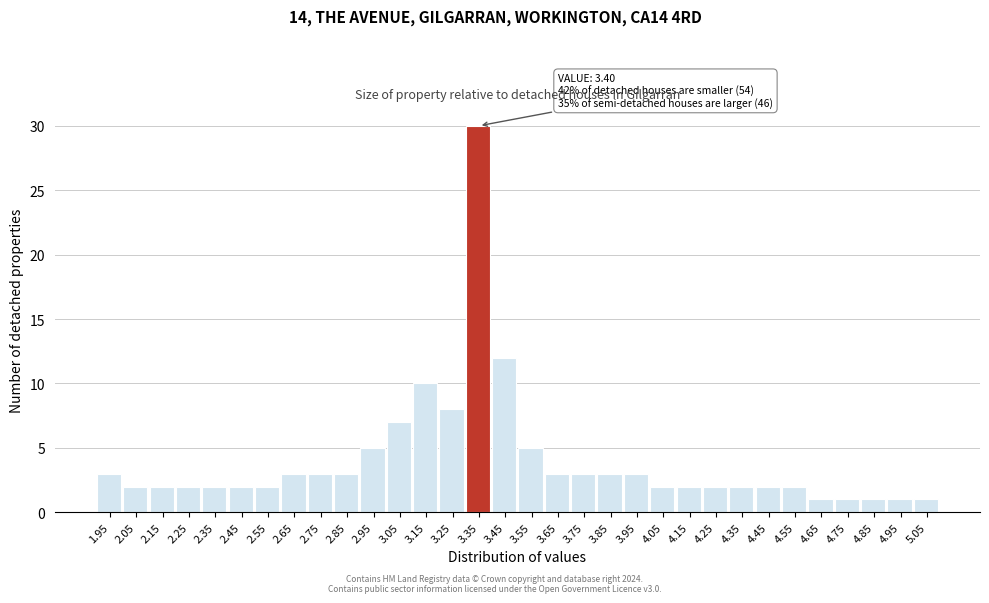

Is it true that the value at 4.45 is 3?

False